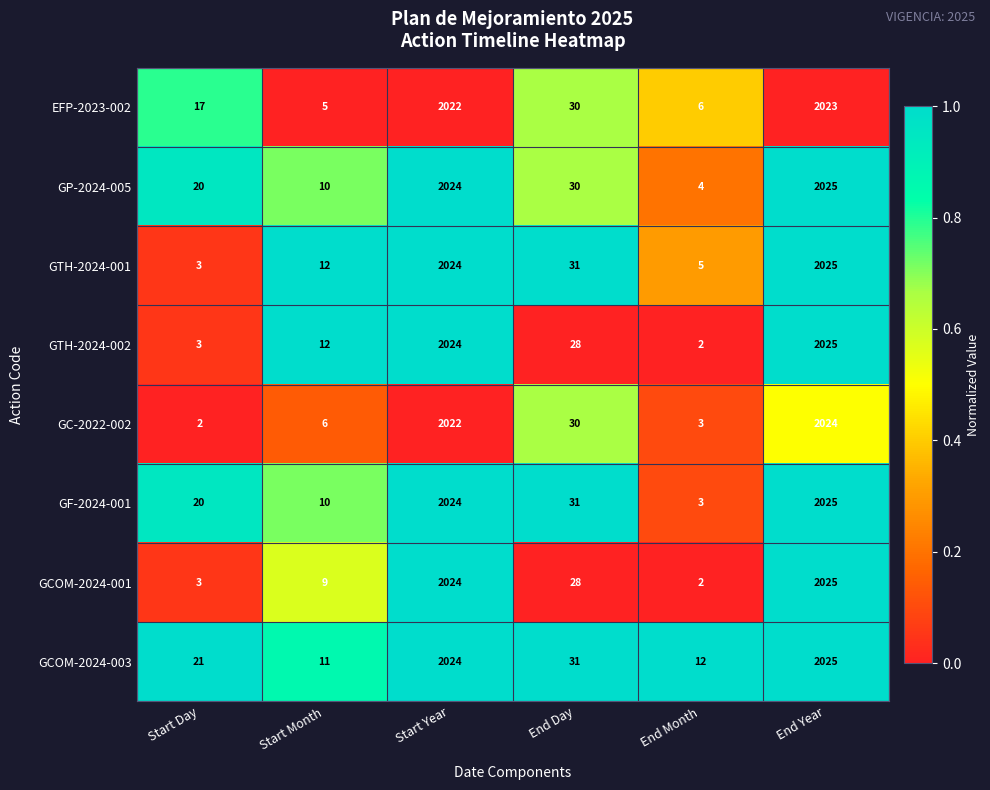

The value of GP-2024-005 at End Month is 2. True or false?

False